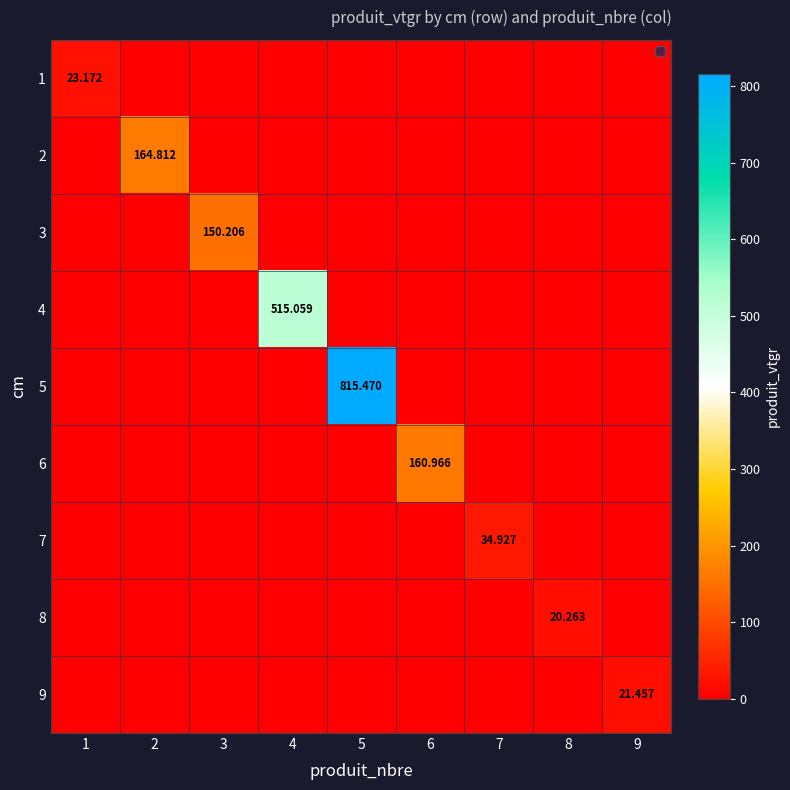

How many data points in 5 are above 0?

1